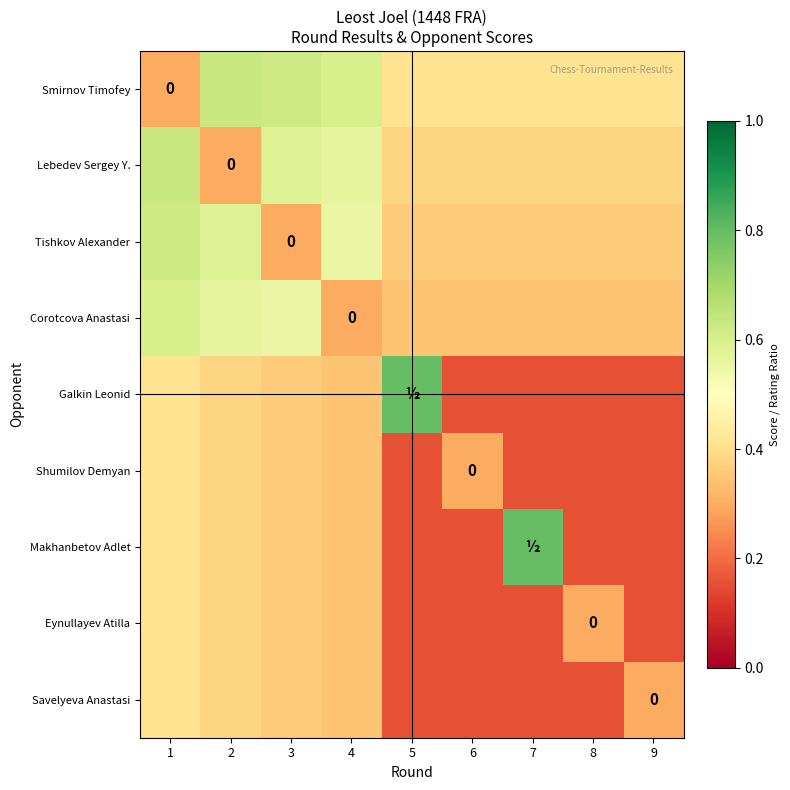

What is the minimum value shown in the chart?

0.2